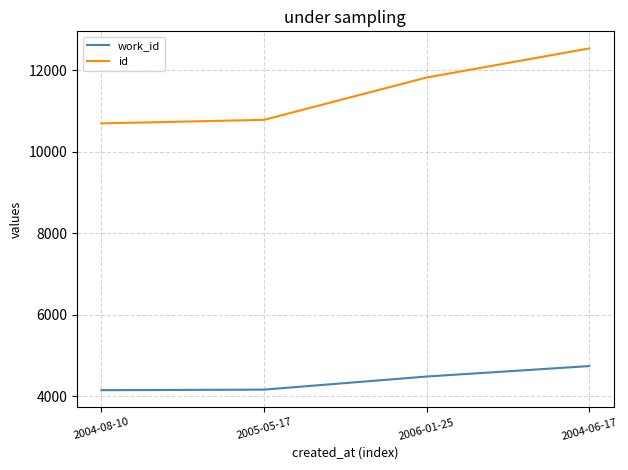

What is the maximum value shown in the chart?

12532